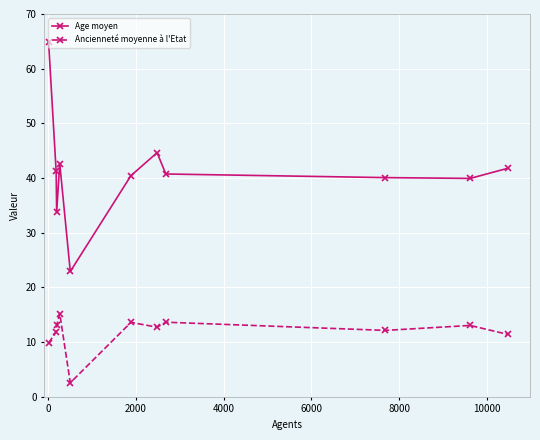

What is the difference between the maximum and minimum values in the Age moyen series?

42.0